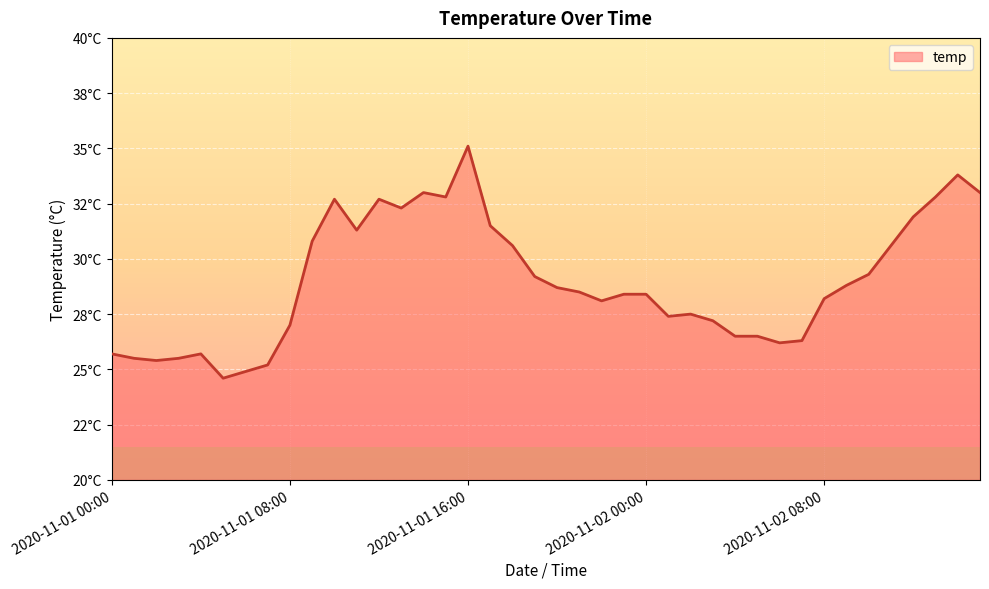

Does the chart have visible grid lines?

Yes